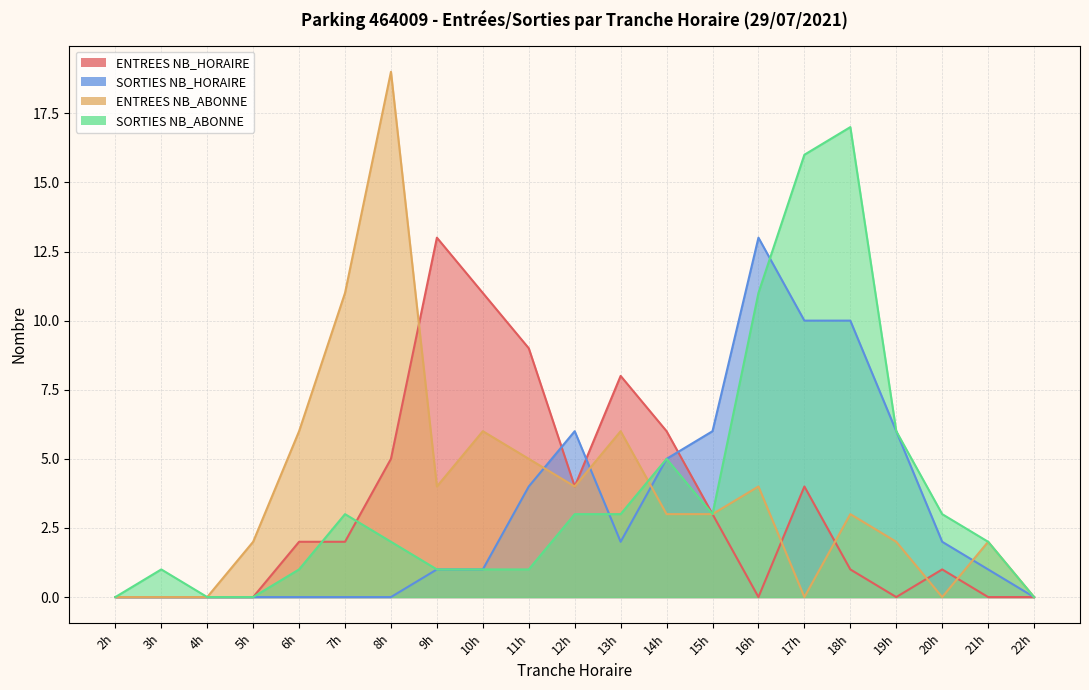

How many data points in SORTIES NB_ABONNE are above 2?

10